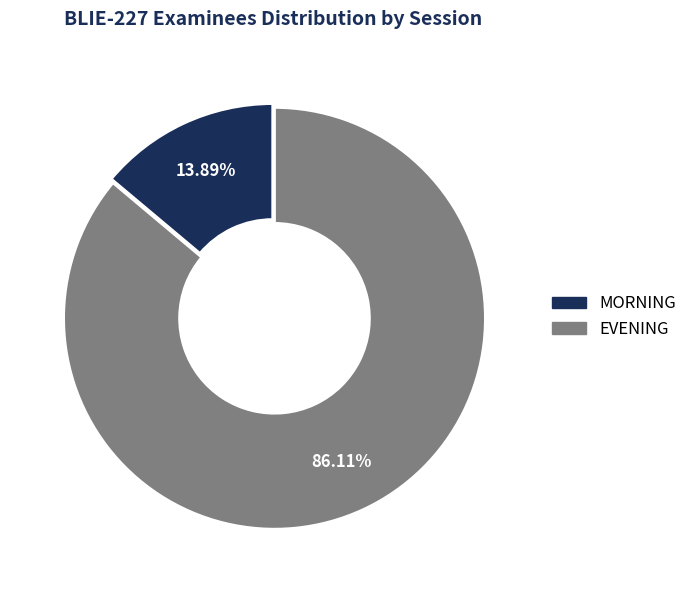

The EVENING slice represents 57% of the pie. True or false?

False